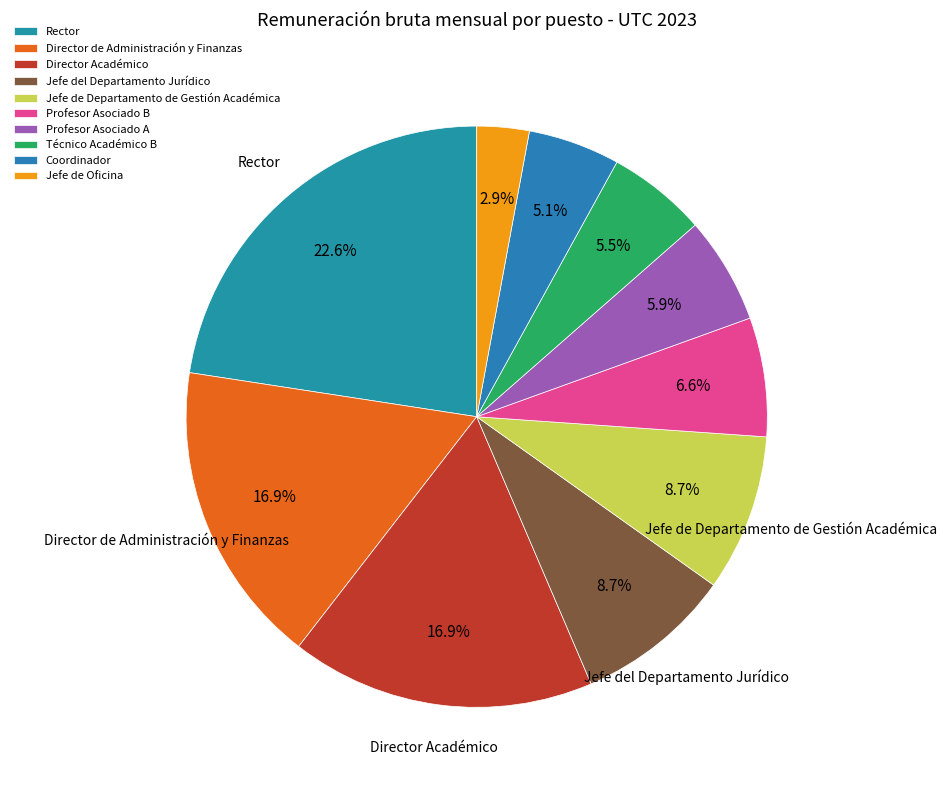

Count the number of slices in the pie.

10